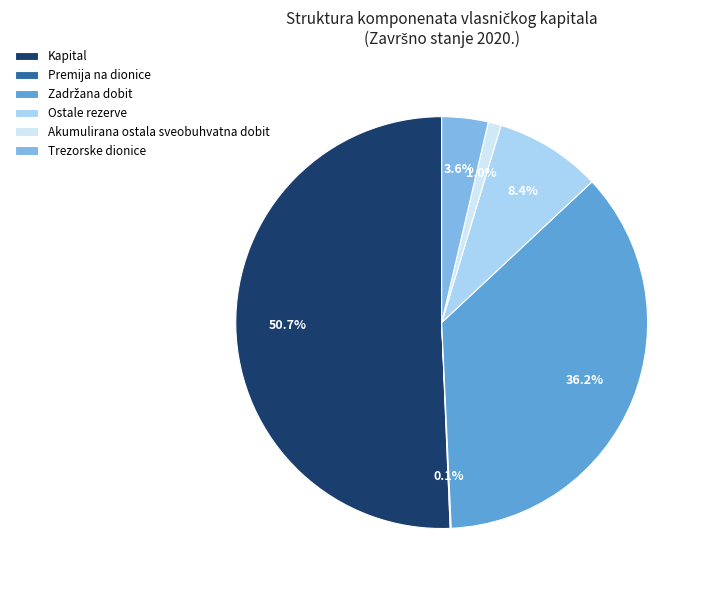

Between Trezorske dionice and Akumulirana ostala sveobuhvatna dobit, which is larger?

Trezorske dionice